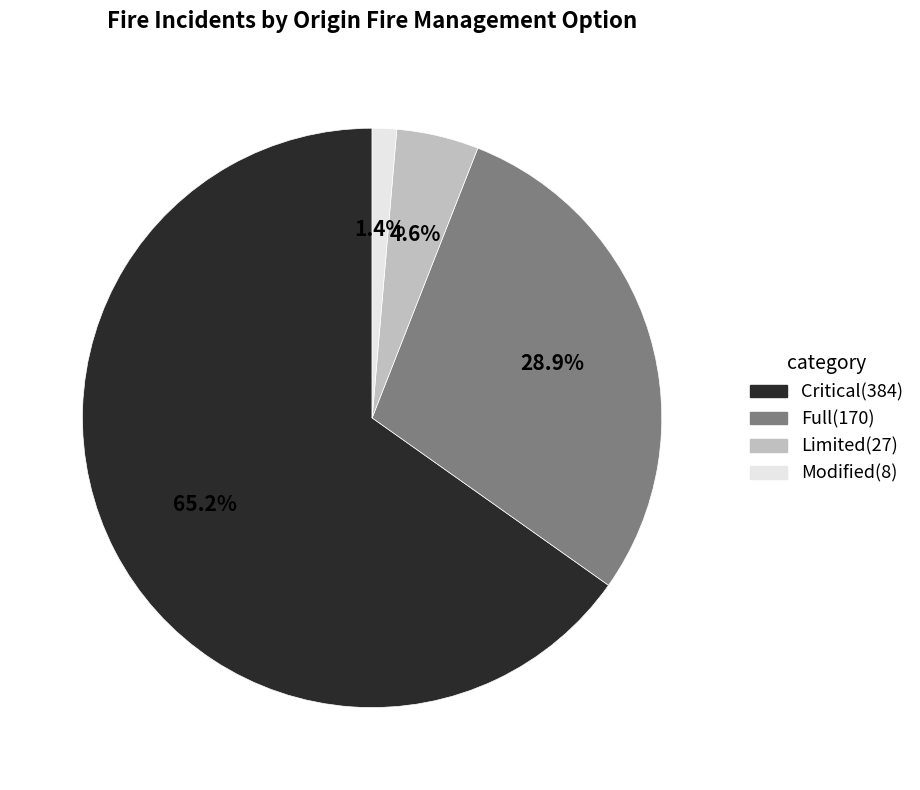

Is there any slice that represents more than half of the pie?

Yes